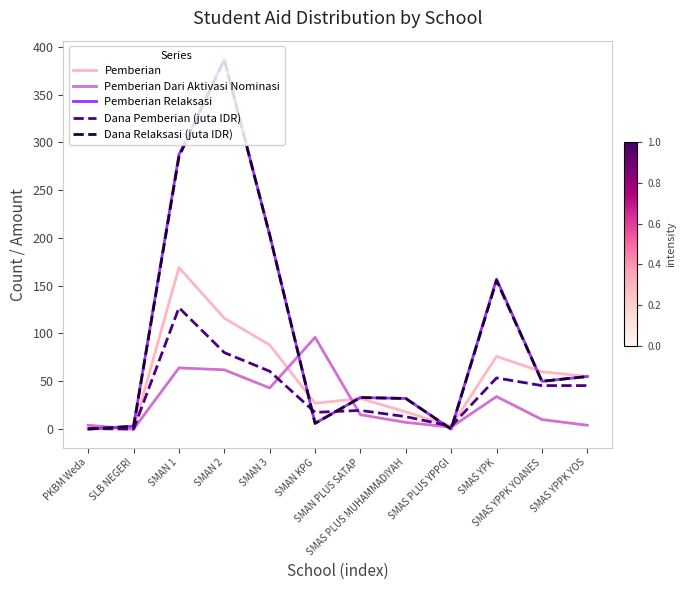

Between SMAS PLUS YPPGI and SMAS YPPK YOANES, which series saw the biggest shift?

Pemberian